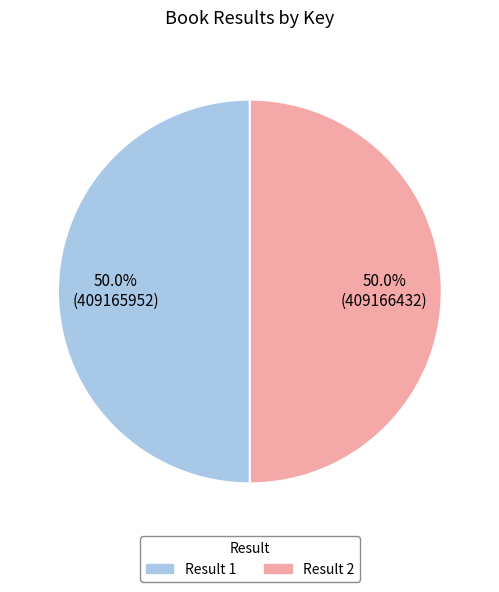

What percentage is the Result 2 slice, to the nearest percent?

50%